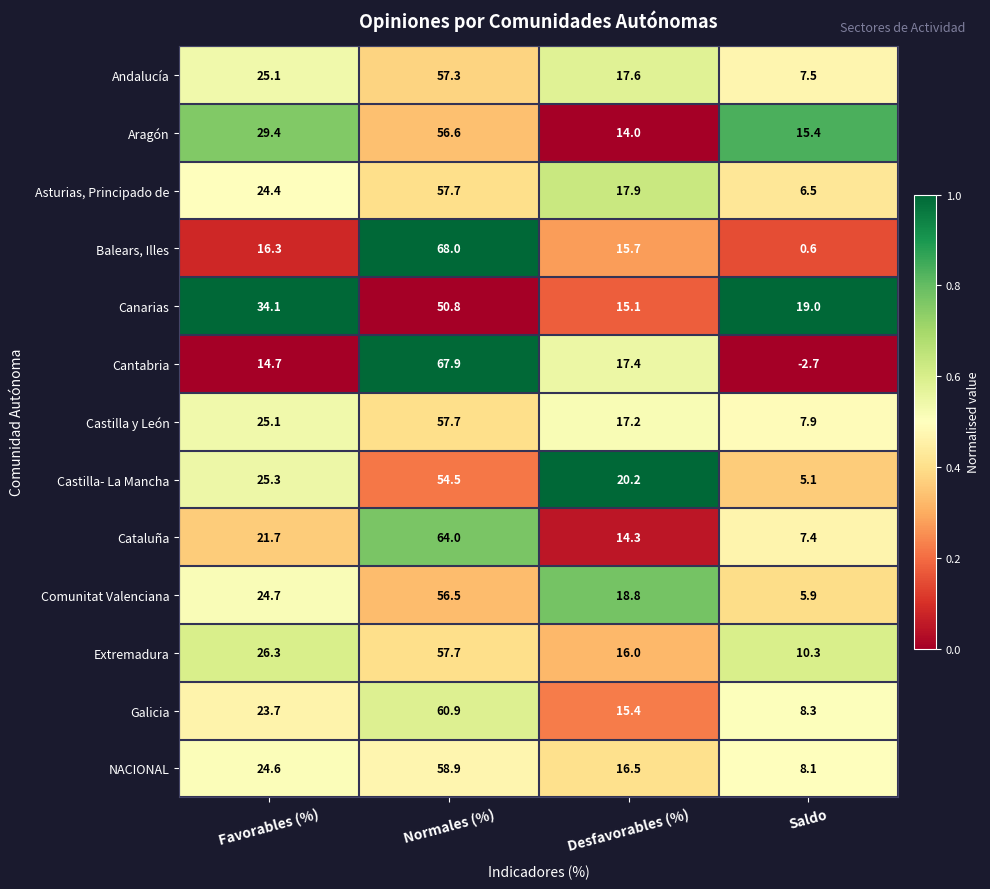

Which series has the largest total across all categories?

Canarias